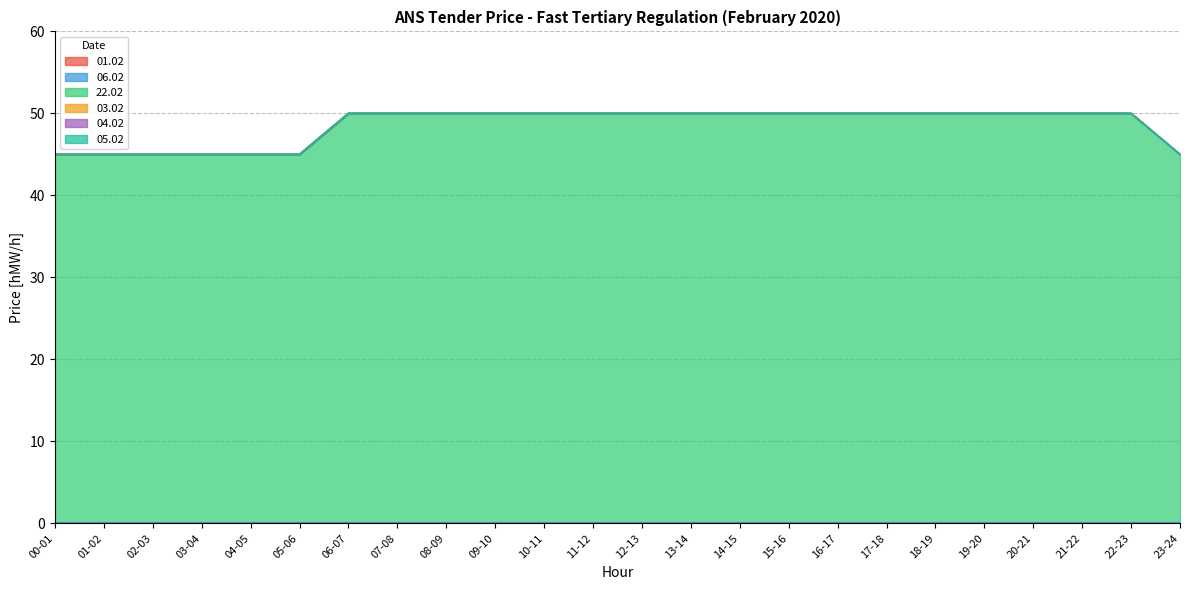

True or false: 01.02 has a value of 0 at 15-16.

True